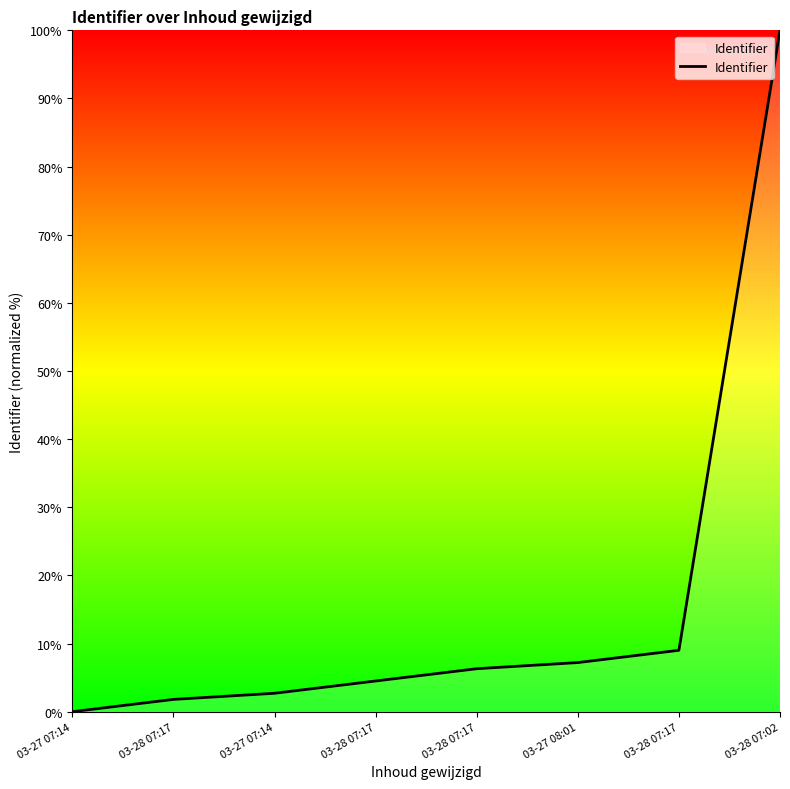

The value at 03-28 07:17 is 7.7. True or false?

False